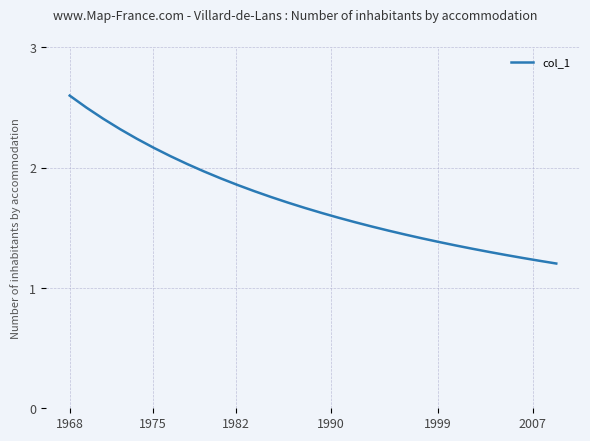

What is the greatest value displayed?

2.6